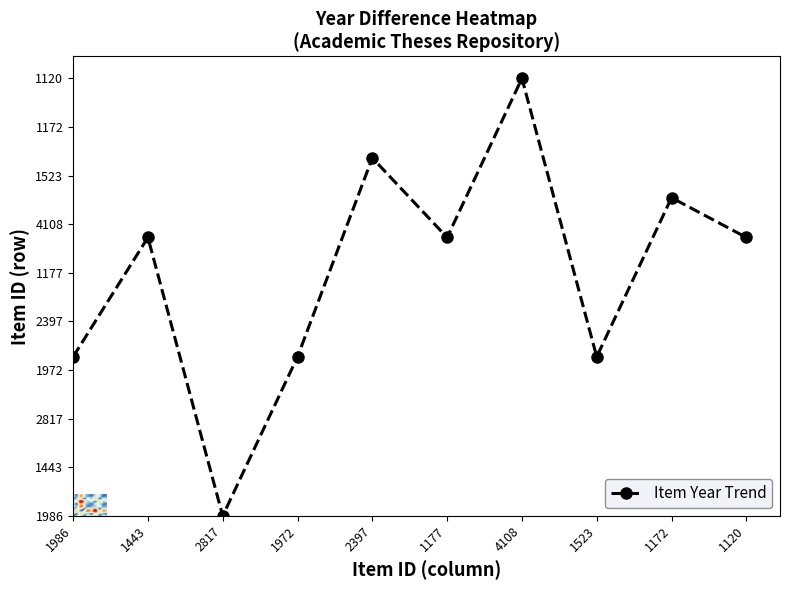

How many values are below 114?

4